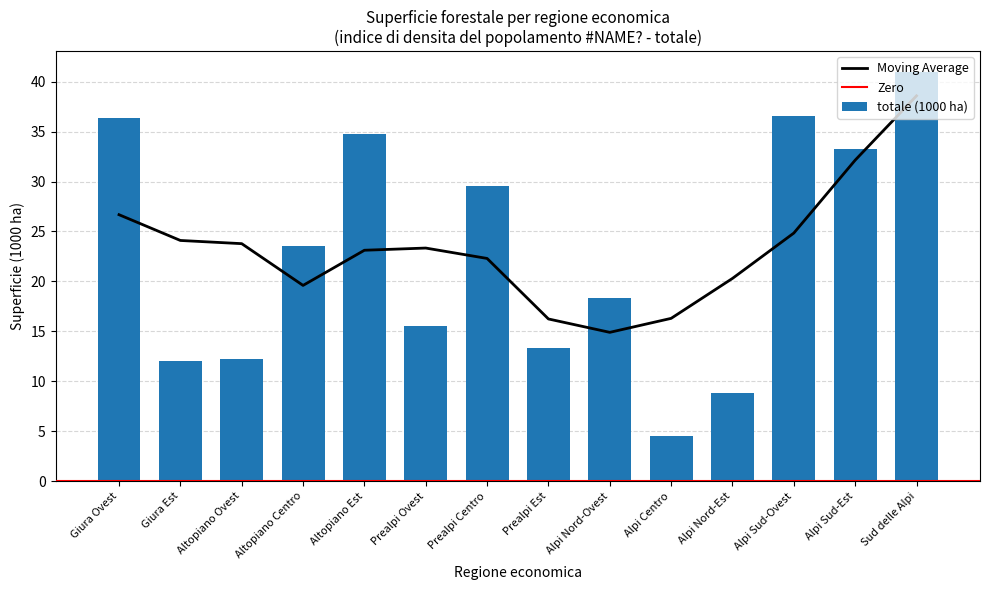

What is the value of the 10th bar from the left?

4.5